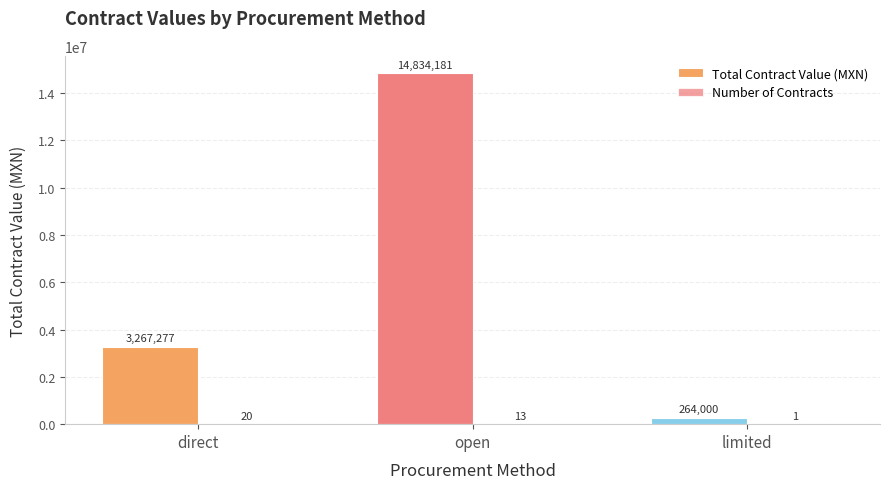

Are the bars horizontal?

No